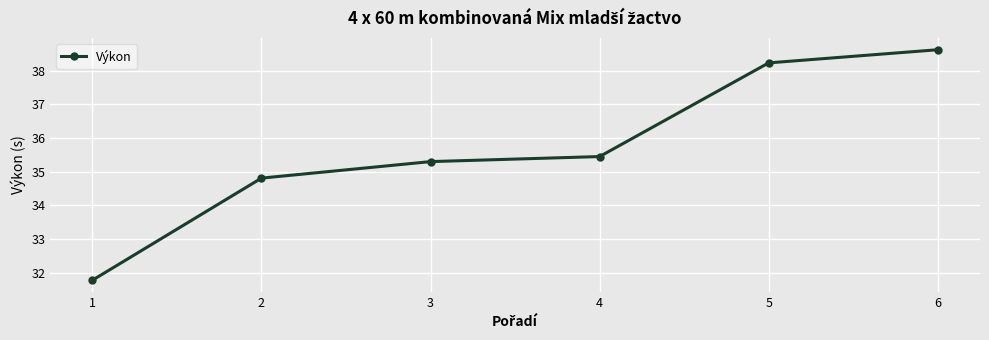

Count the number of values greater than 35.

4